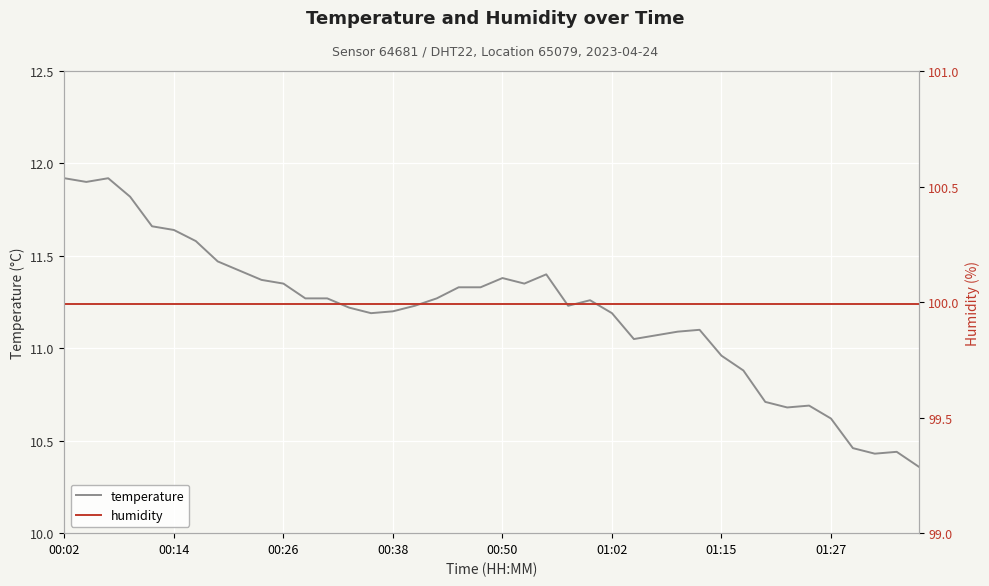

How many data points does each series have?

40